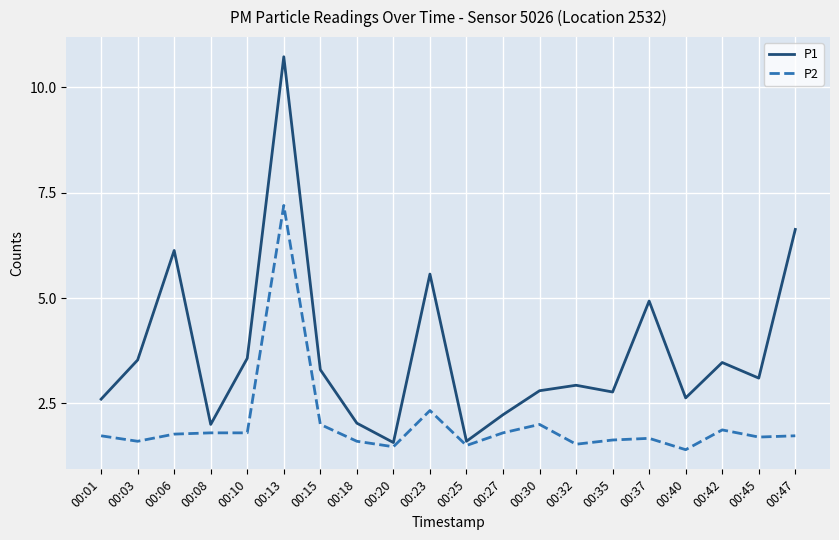

At which label does P1 reach its peak?

00:13